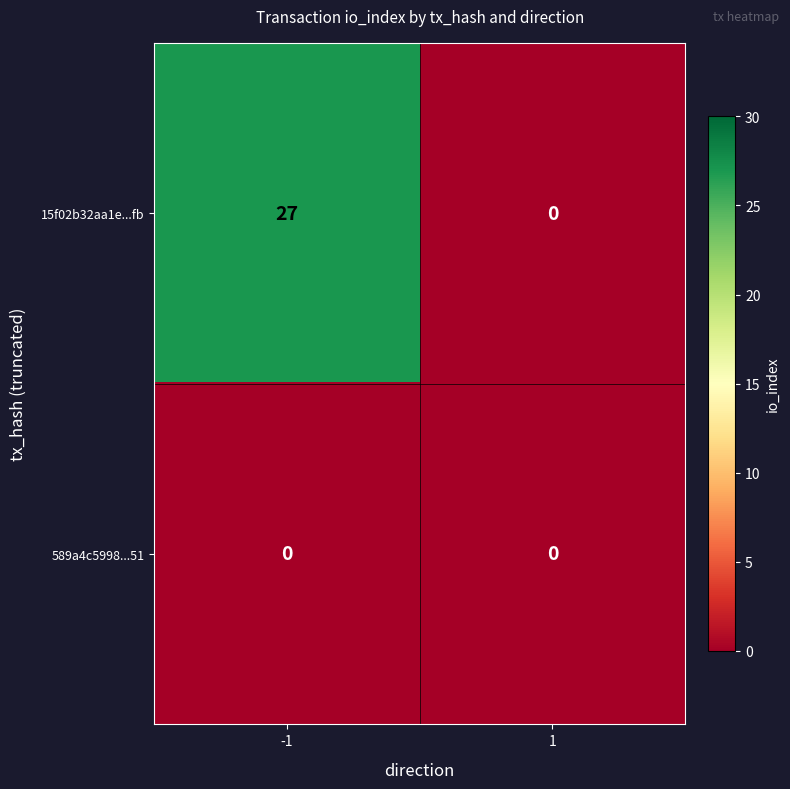

What is the total value across all series at -1?

27